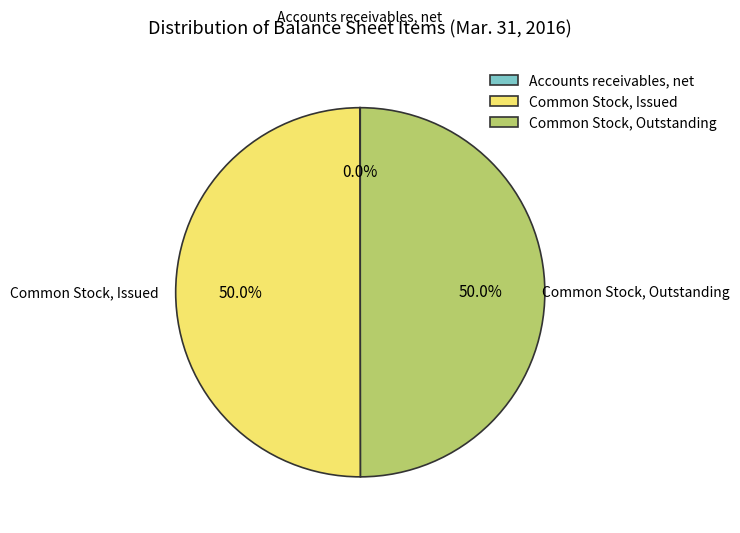

What percentage do Common Stock, Issued and Common Stock, Outstanding together represent?

100.0%